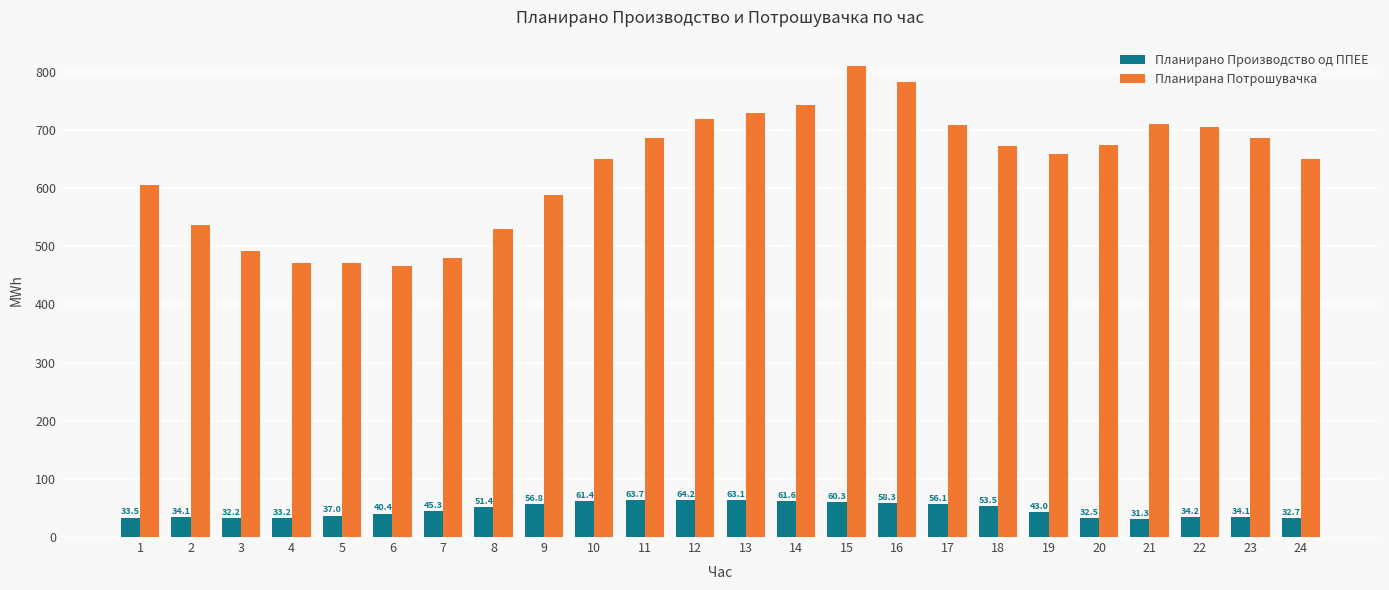

Where is Планирано Производство од ППЕЕ nearest to the value 47?

7